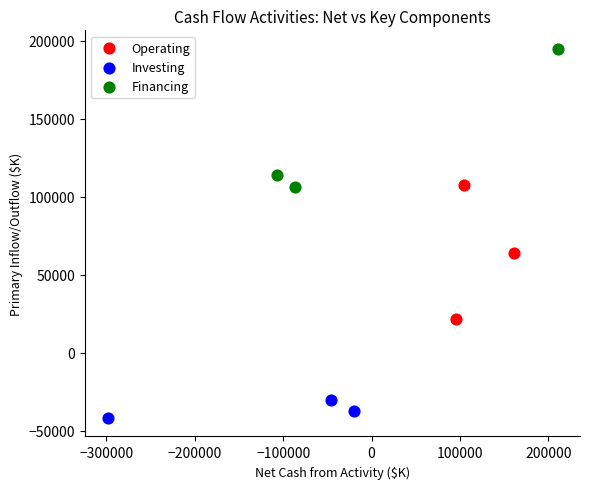

Which series contains the lowest Y value?

Investing